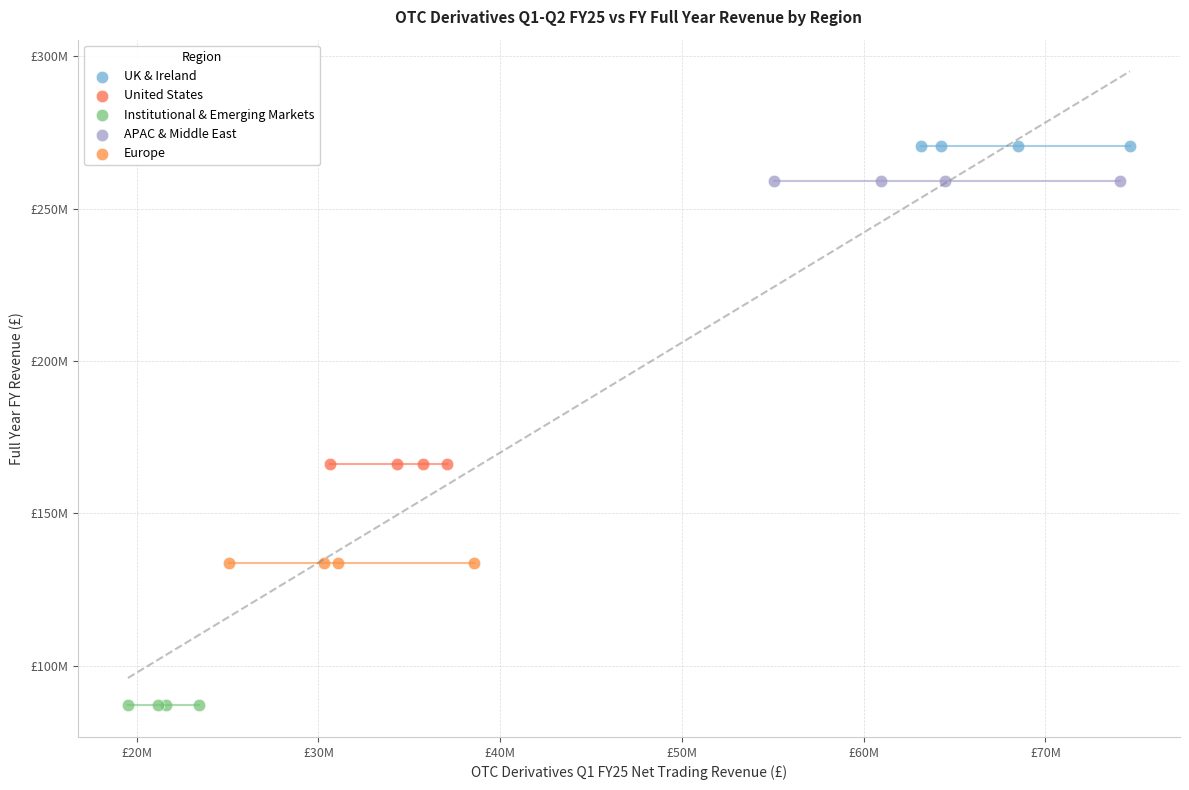

What are all the series names shown in the legend?

UK & Ireland, United States, Institutional & Emerging Markets, APAC & Middle East, Europe